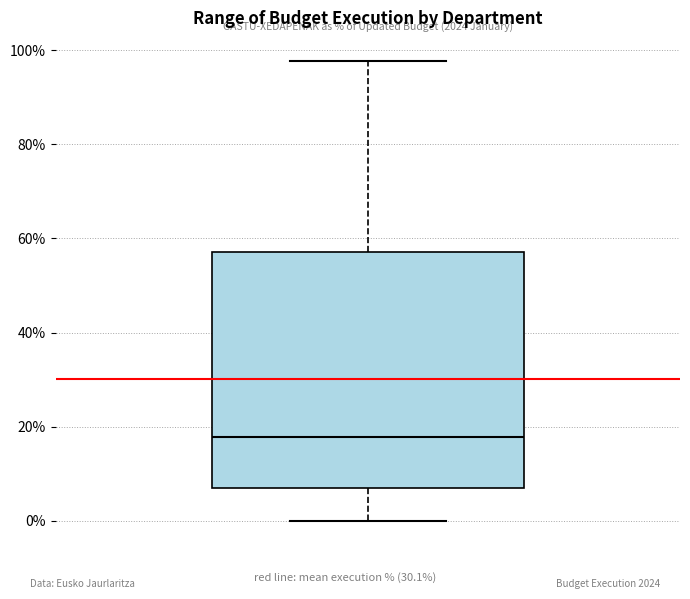

Read this box plot against the y-axis: the position of the median line, the range covered by the box, and the ends of both whiskers. The values are not printed on the chart, so give them approximately, as read against the axis.

median 18, box 8 to 58, whiskers 0 to 98